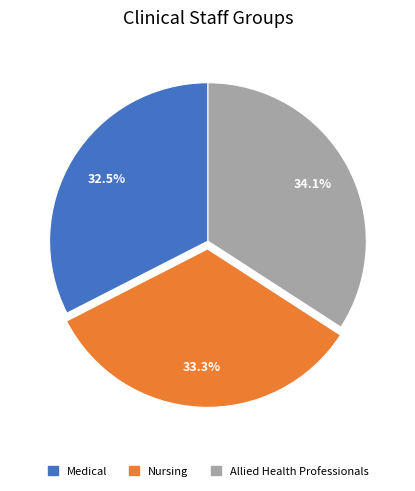

What is the ratio of the value at Nursing to the value at Allied Health Professionals?

1.0